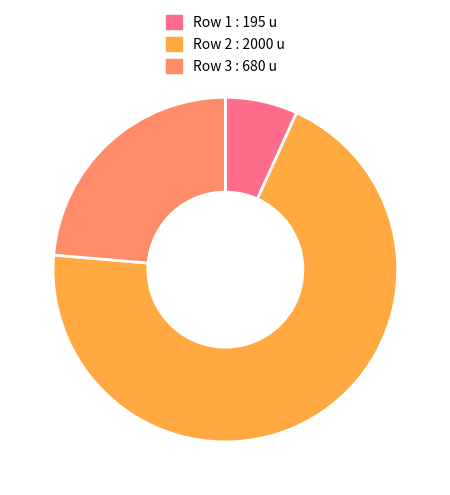

Do Row 1 : 195 u and Row 3 : 680 u together represent more than half of the pie?

No